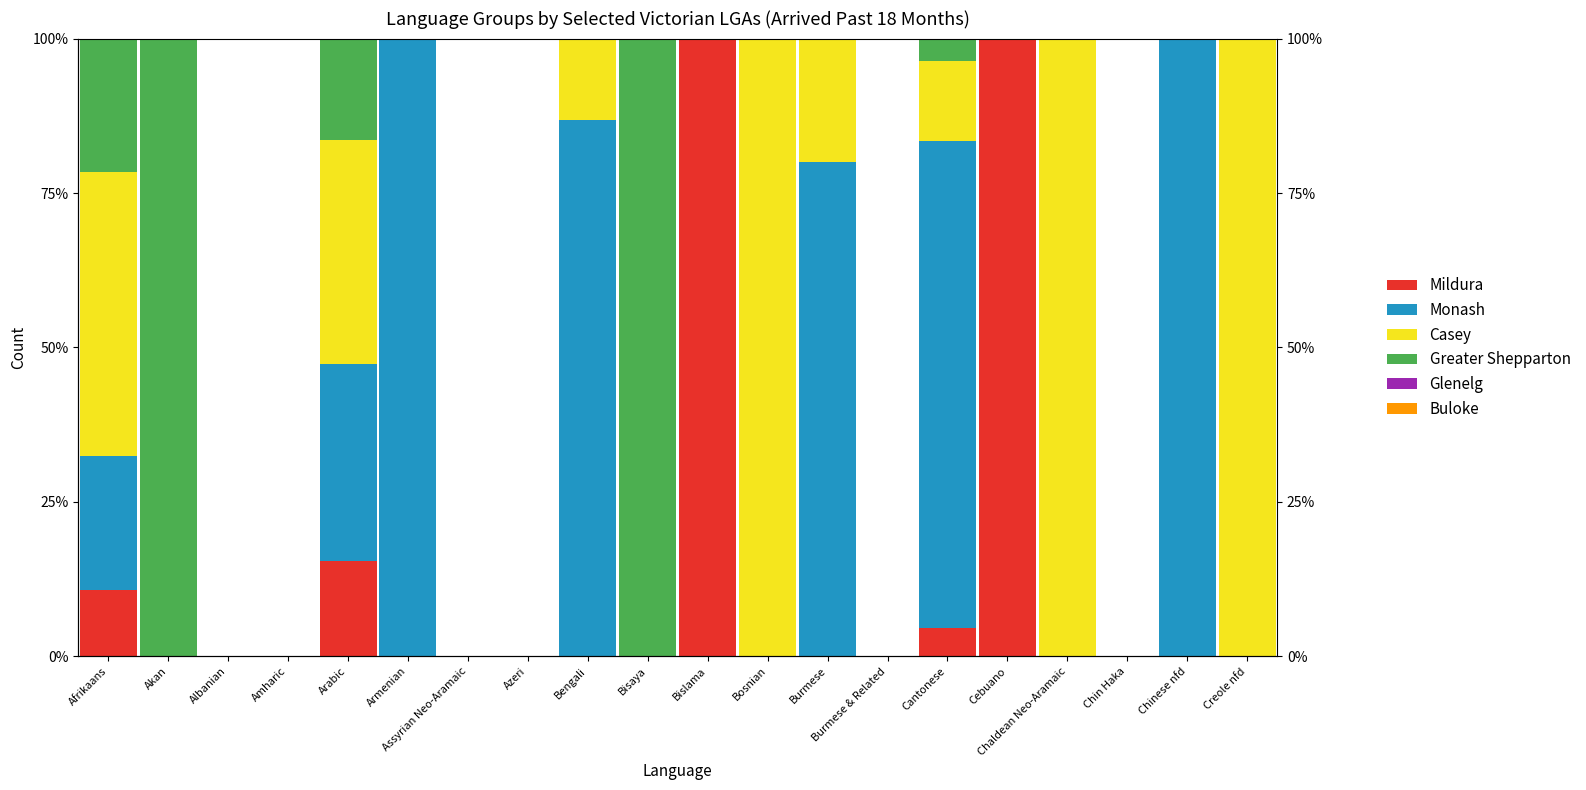

Which category has the highest value across all series?

Bosnian